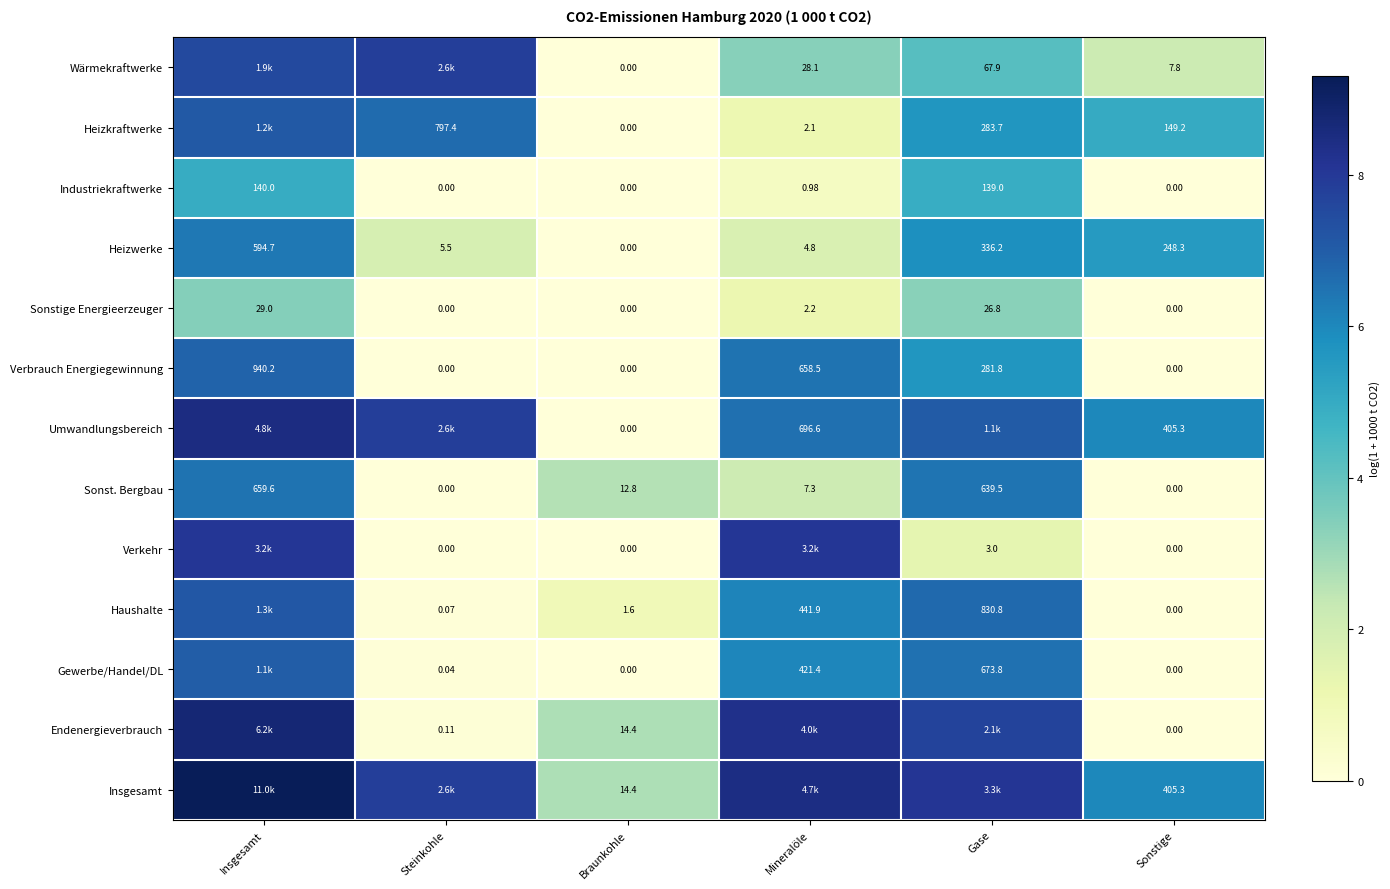

Between Steinkohle and Gase, which is larger?

Steinkohle